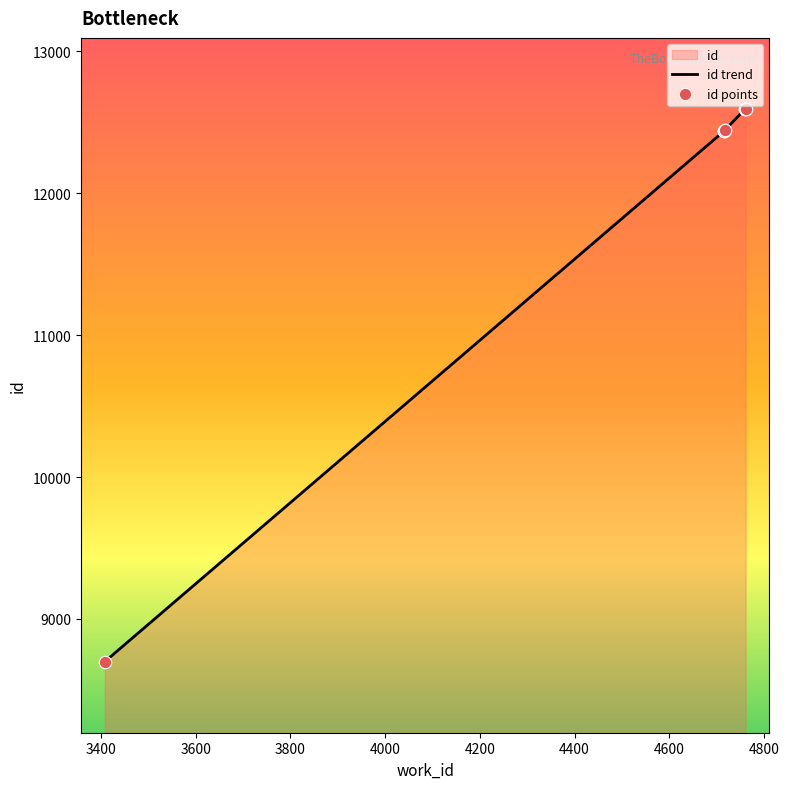

What is the ratio of the value at 4716 to the value at 4761?

1.0